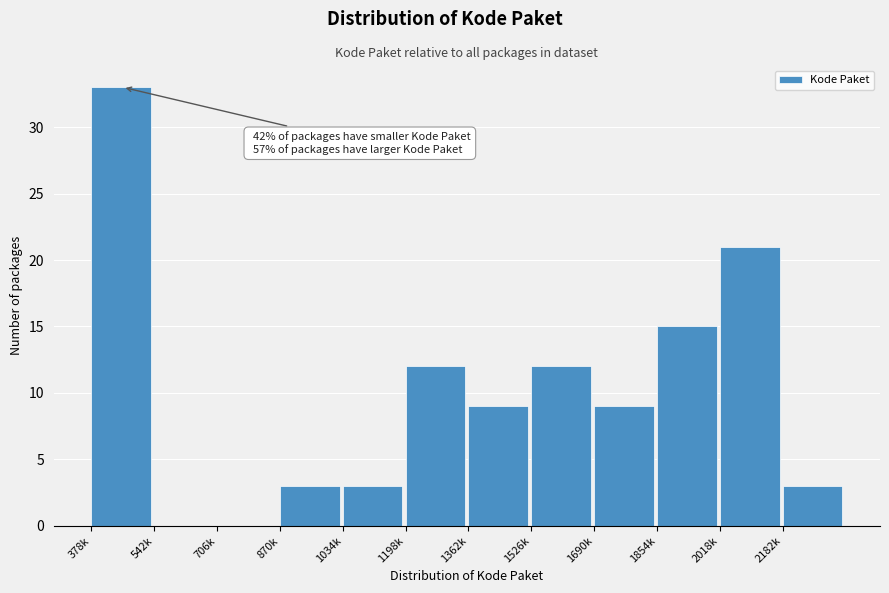

Reading left to right, transcribe all the data shown in this chart.

378k=33	542k=0	706k=0	870k=3	1034k=3	1198k=12	1362k=9	1526k=12	1690k=9	1854k=15	2018k=21	2182k=3